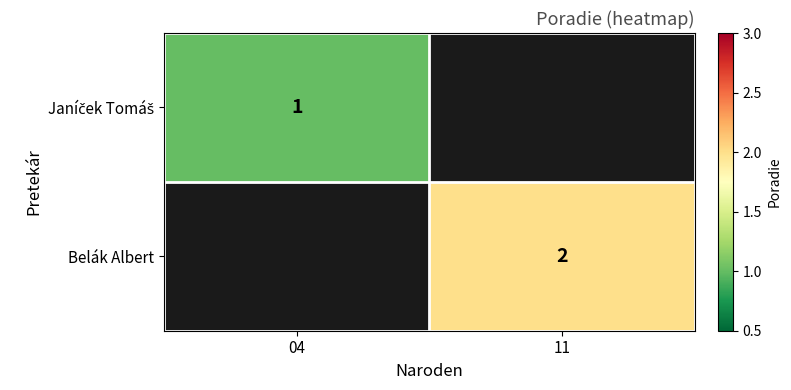

True or false: Belák Albert has a value of 2 at 11.

True